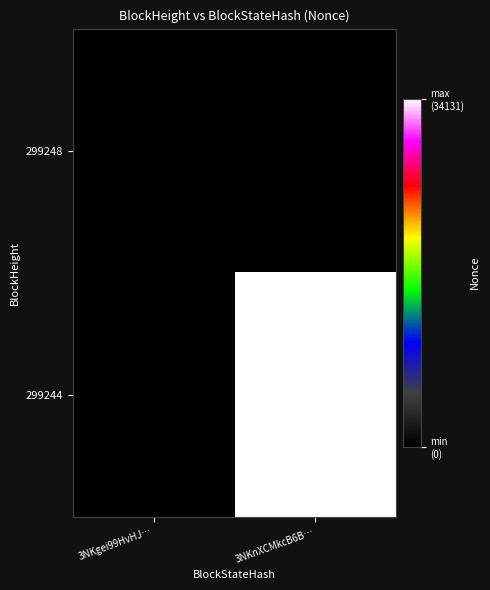

Which category has the highest value across all series?

3NKnXCMkcB6B…